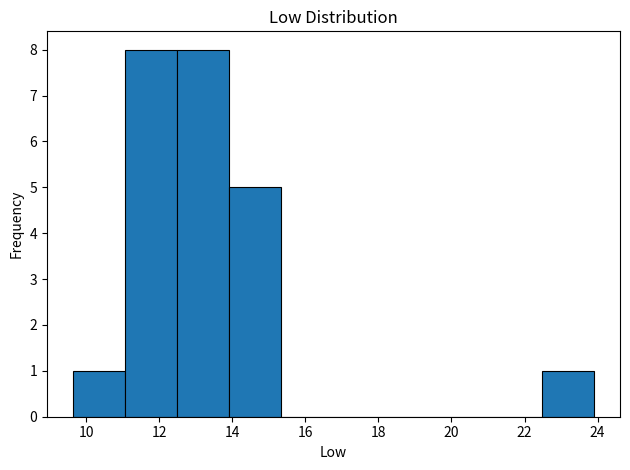

How tall is the bar that spans 22.4 to 24.0 on the x-axis? Neither the bar edges nor the heights are printed on the chart, so give them approximately, as read against the axes.

1